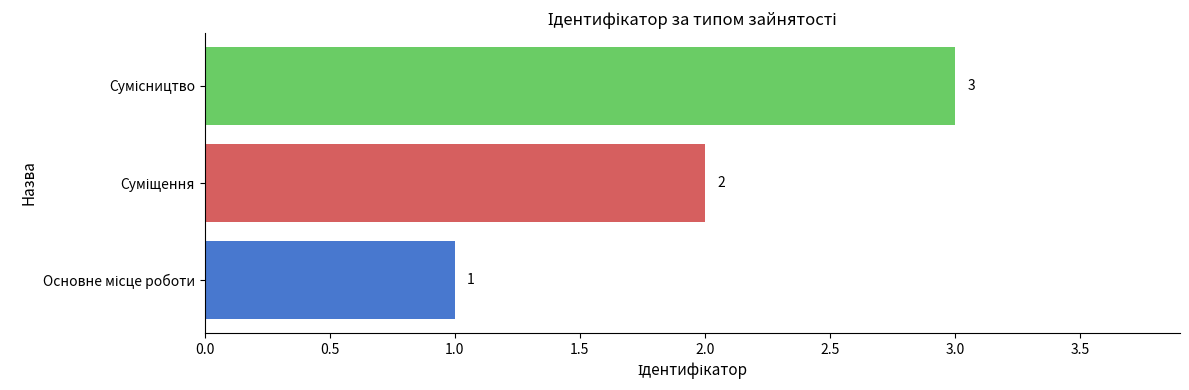

What is the maximum value shown in the chart?

3